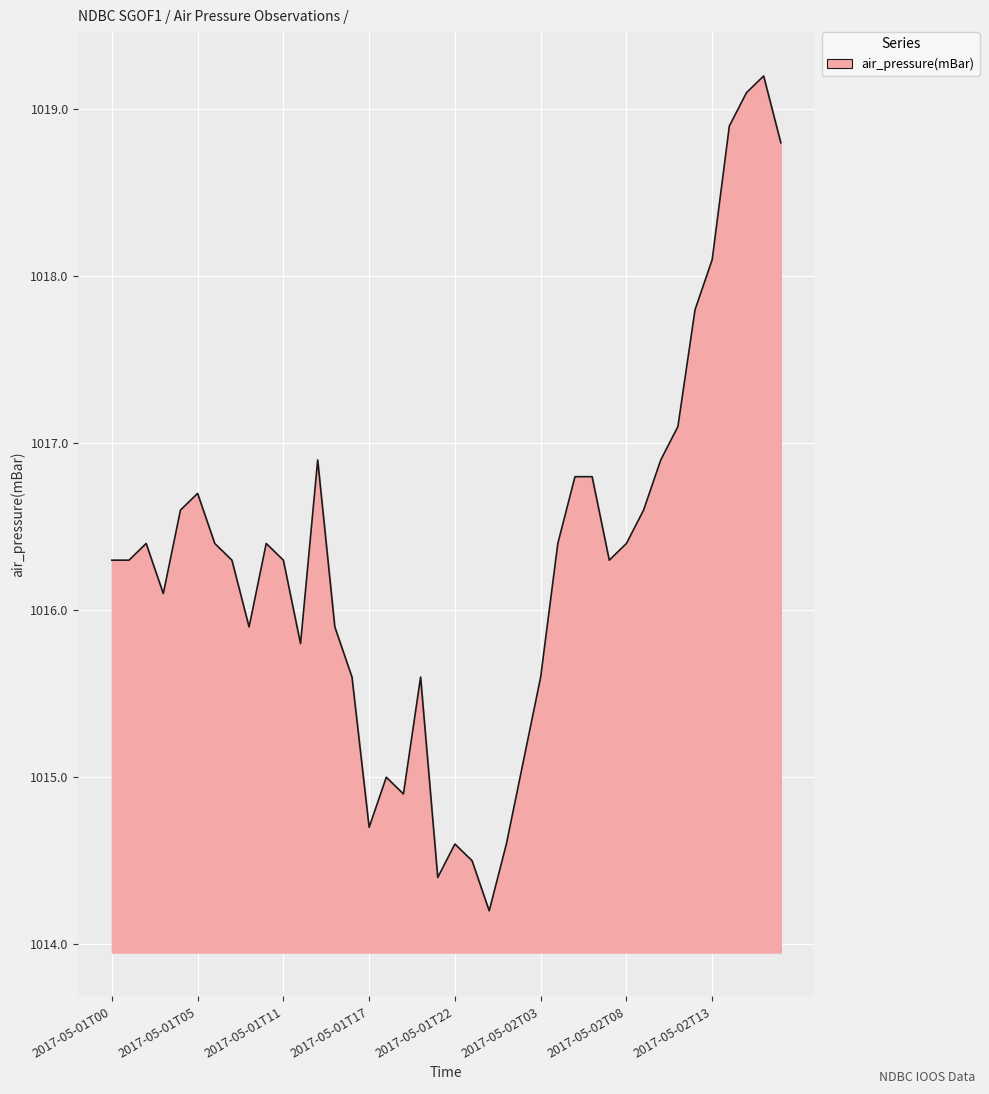

What is the minimum value shown in the chart?

1014.2